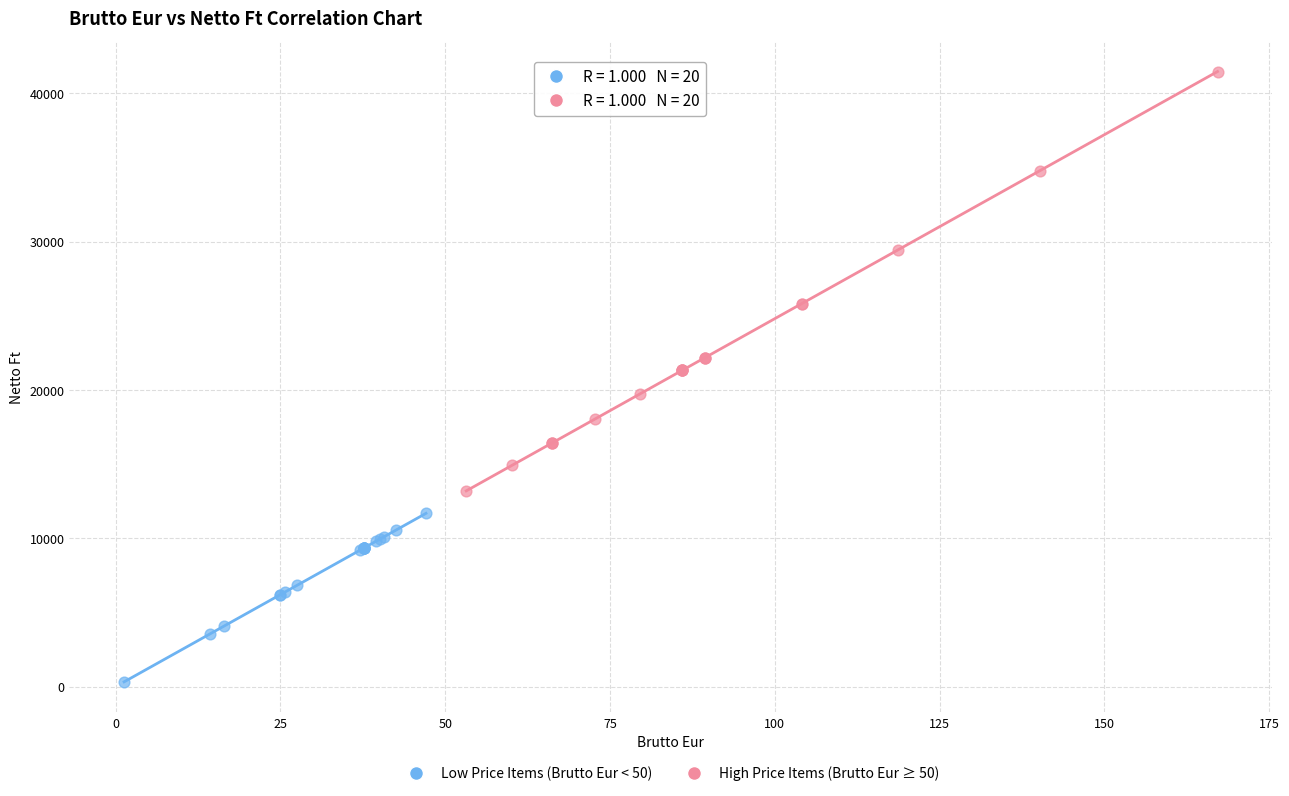

Which series contains the highest Y value?

High Price Items (Brutto Eur ≥ 50)